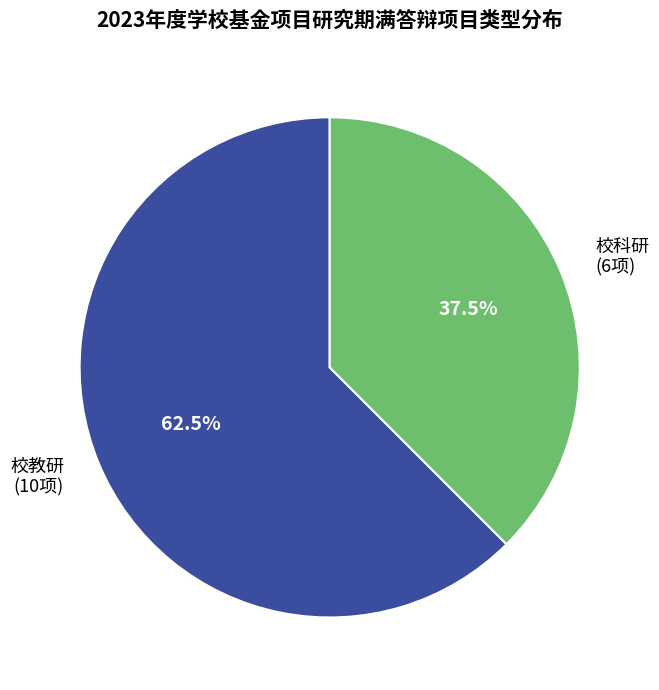

Rank the categories by value from highest to lowest.

校教研, 校科研